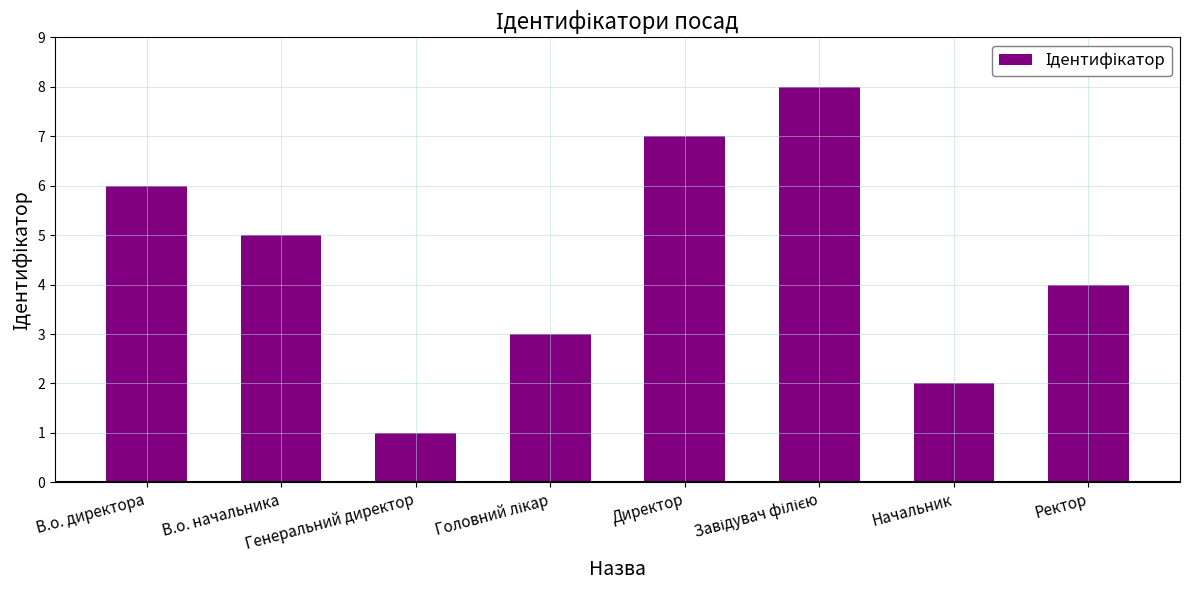

What is the difference between the maximum and minimum values?

7